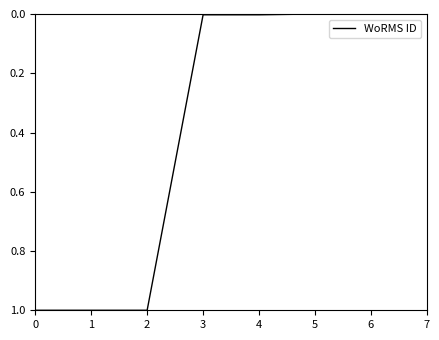

The value at 7 is 0.0. True or false?

True